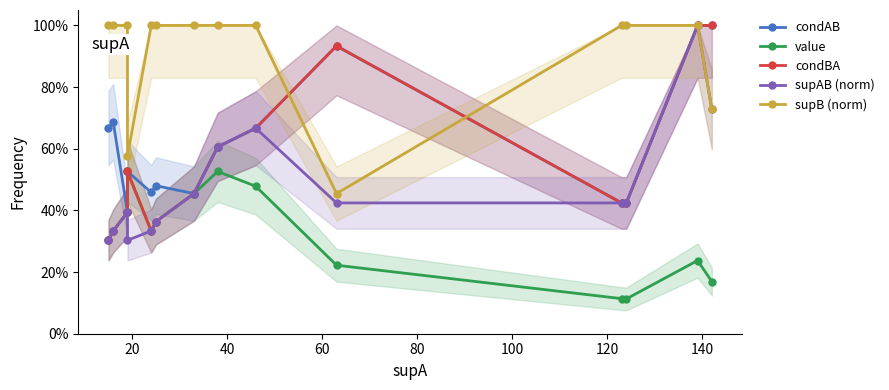

How many lines are shown in the chart?

5